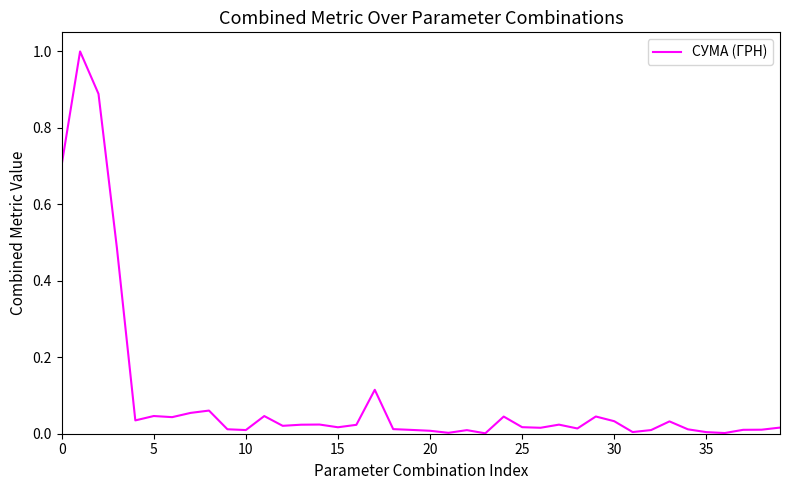

How many distinct data groups are displayed?

1